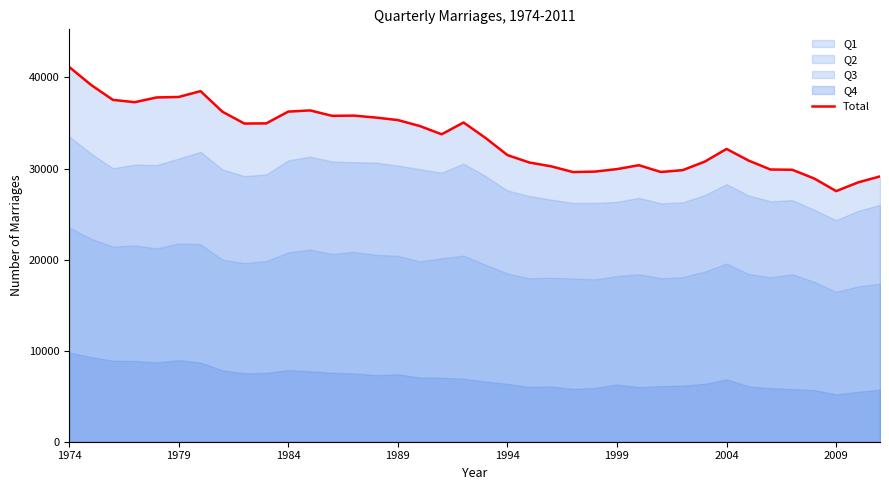

What is the highest value of the Total series?

41171